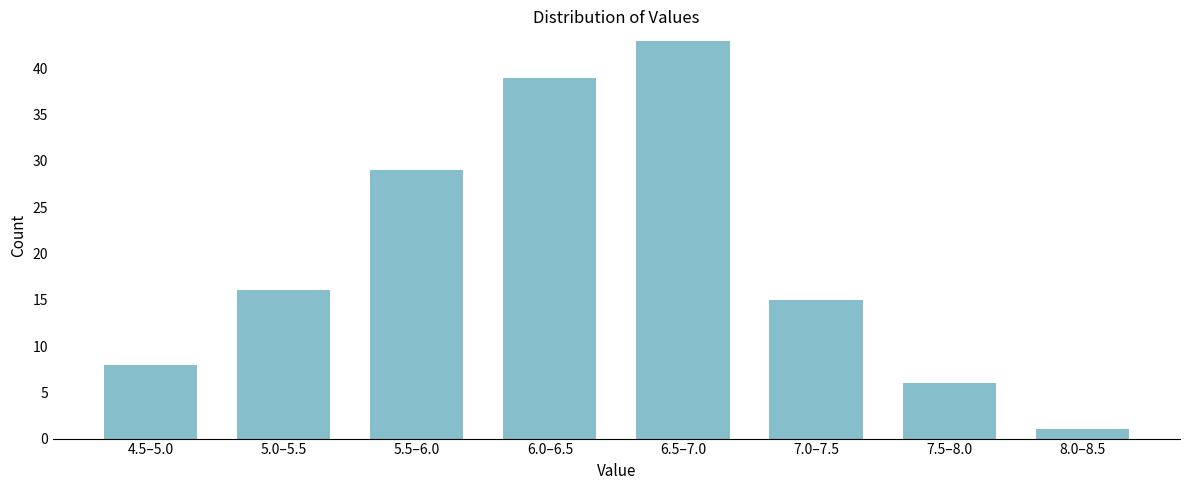

Reading left to right, what are all the values shown in this chart?

8	16	29	39	43	15	6	1